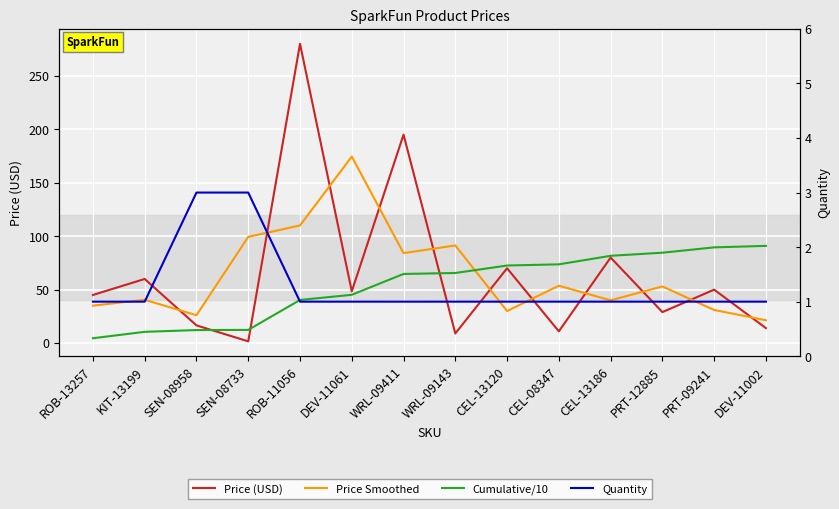

At which category is the sum across all series the highest?

ROB-11056